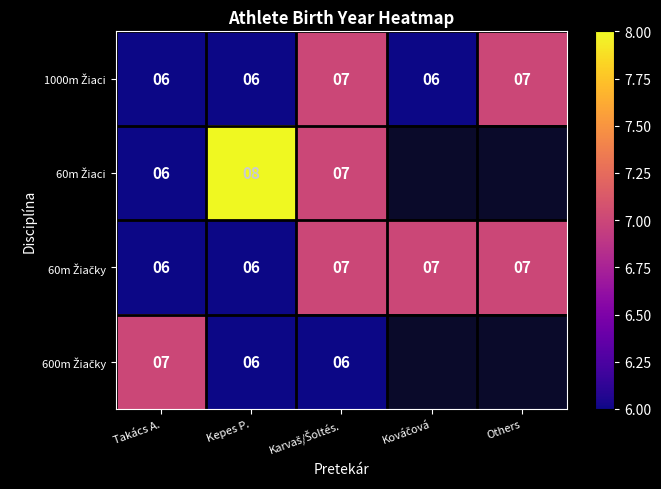

What is the sum of all 60m Žiačky values?

33.0